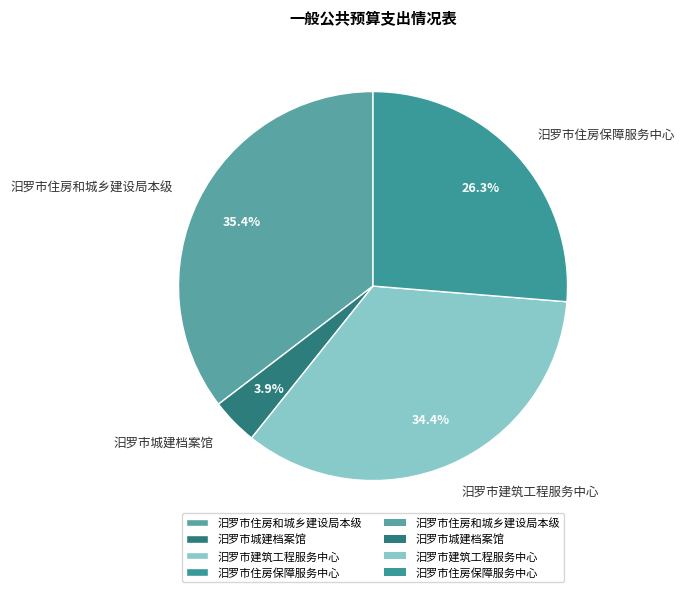

Do 汨罗市城建档案馆 and 汨罗市住房和城乡建设局本级 together represent more than half of the pie?

No